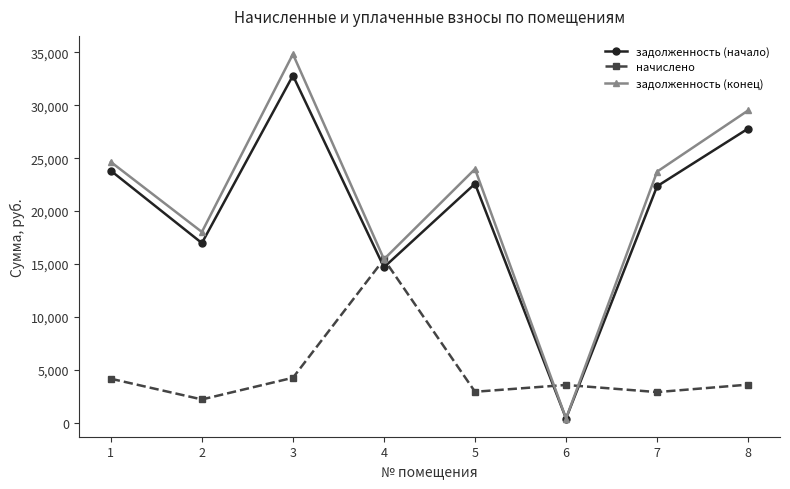

Rank the series by their maximum value, from highest to lowest.

задолженность (конец), задолженность (начало), начислено